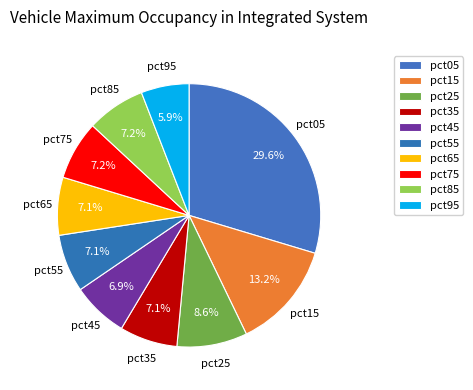

How many slices are in this pie chart?

10